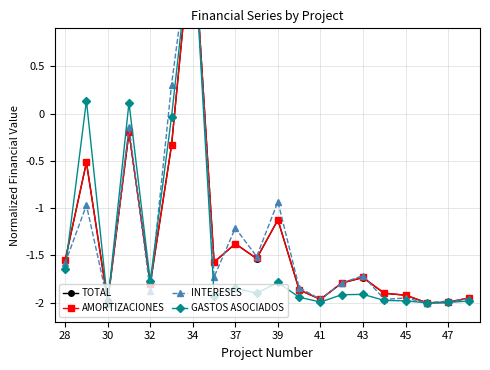

What are all the series names shown in the legend?

TOTAL, AMORTIZACIONES, INTERESES, GASTOS ASOCIADOS